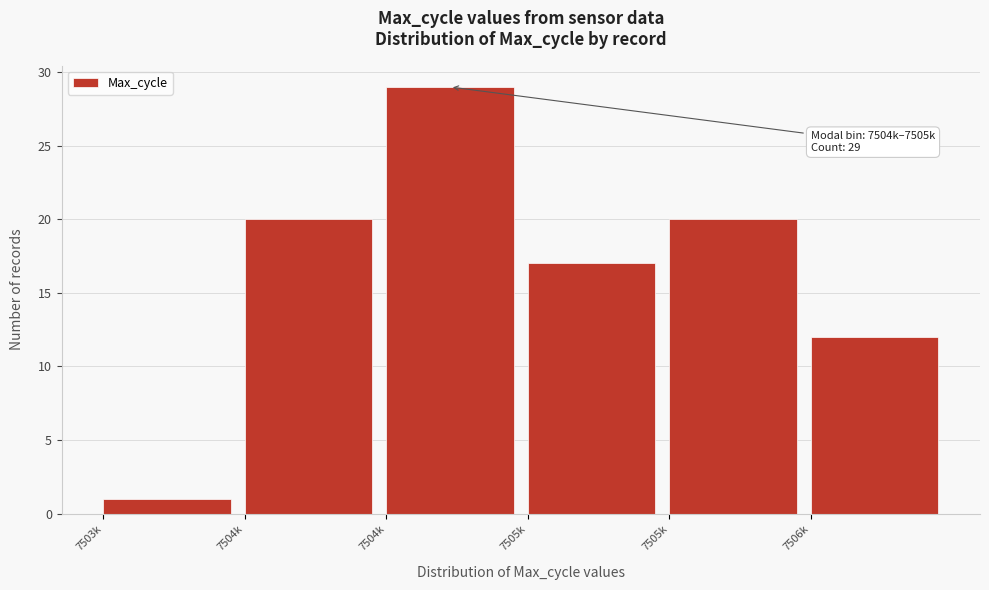

How many bars are there in total?

6